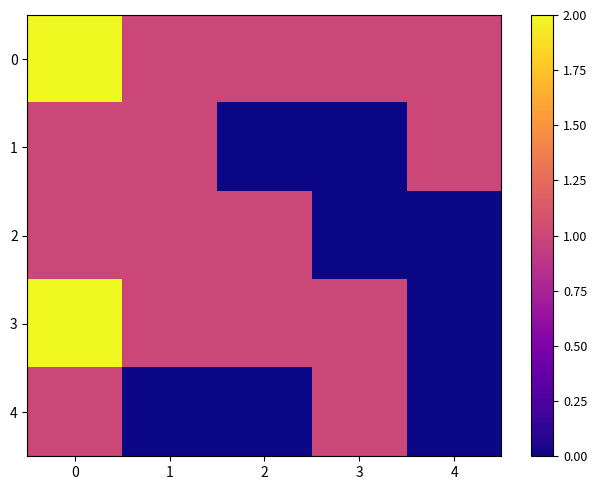

At how many categories does at least one series exceed 0?

5